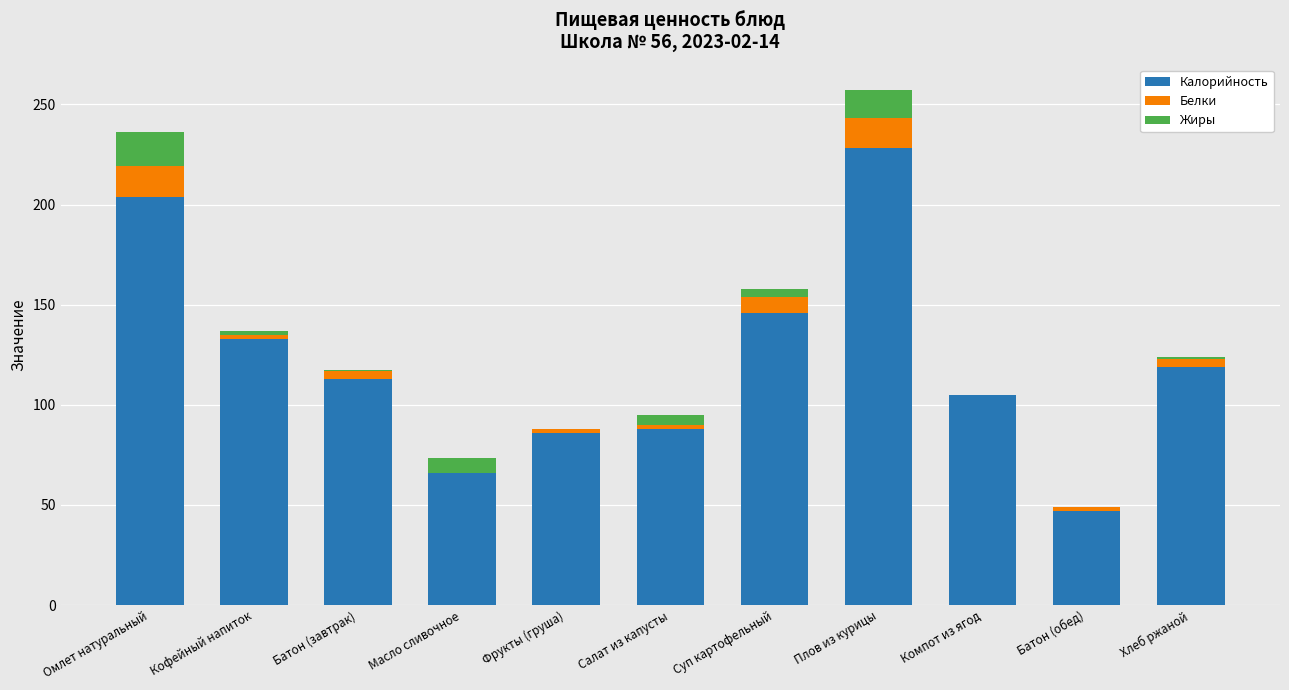

At which category is the sum across all series the highest?

Плов из курицы